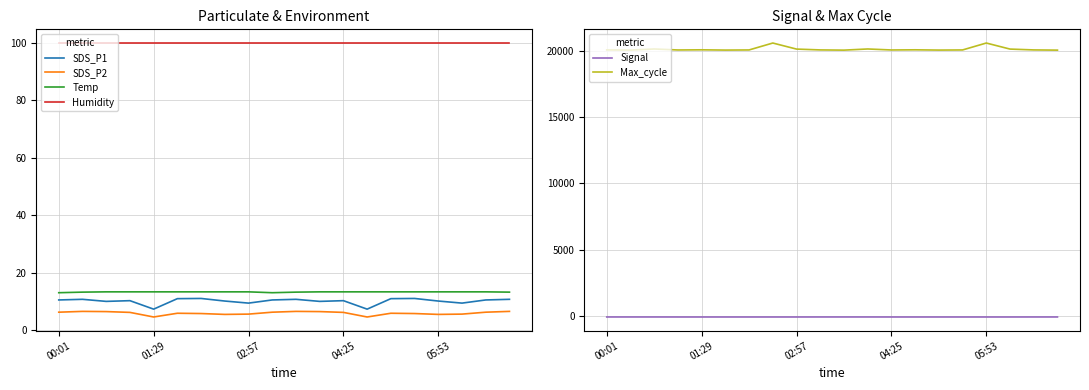

Is it true that SDS_P1 equals 2.0 at 01:29?

False